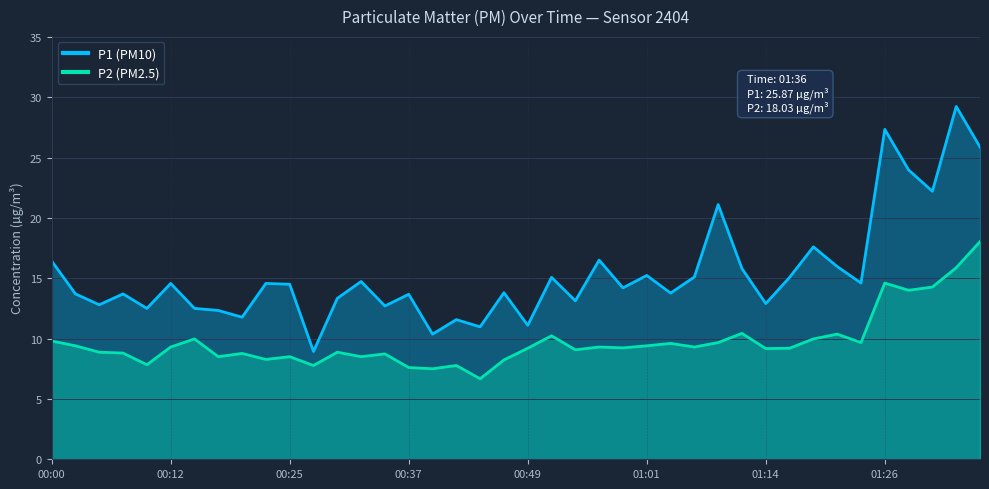

Between 00:07 and 01:04, which is larger?

01:04